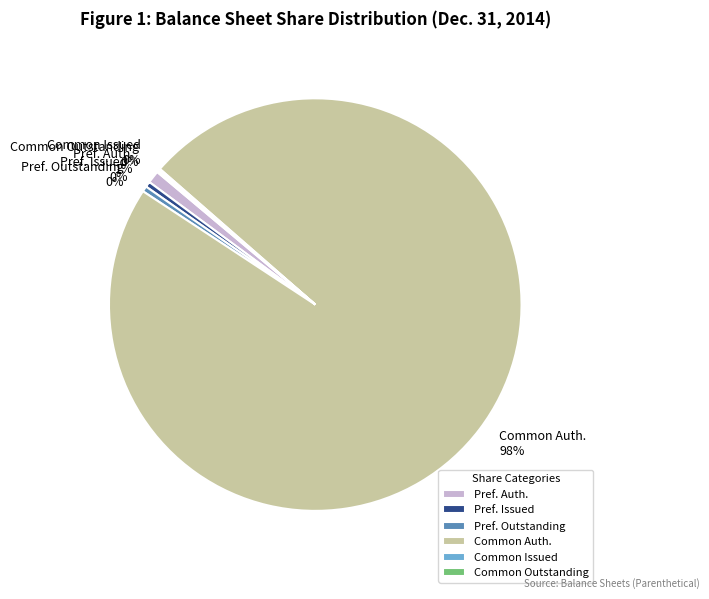

Which category has the biggest portion of the pie?

Common Auth.